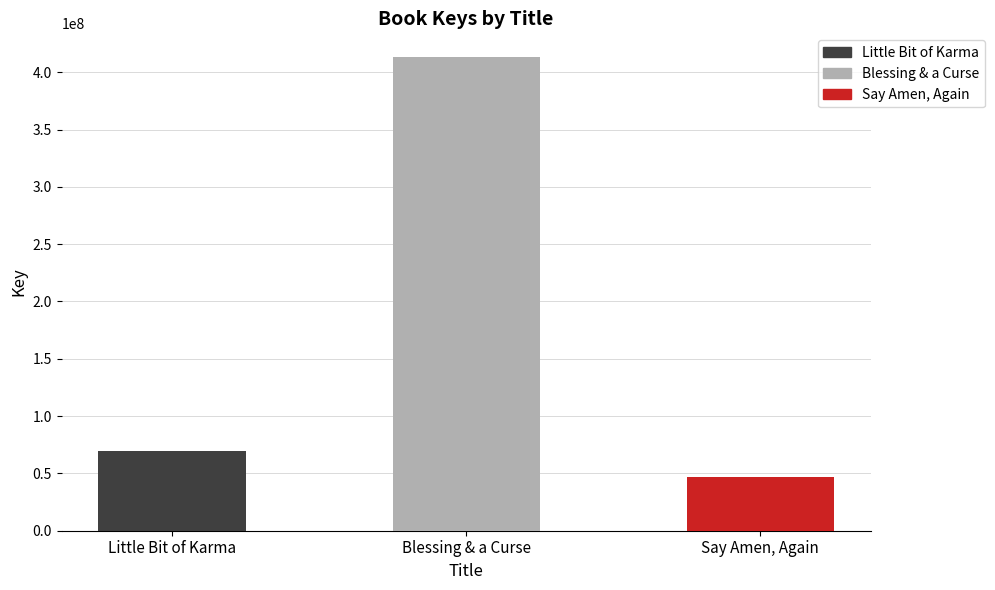

Count the number of categories in the chart.

3